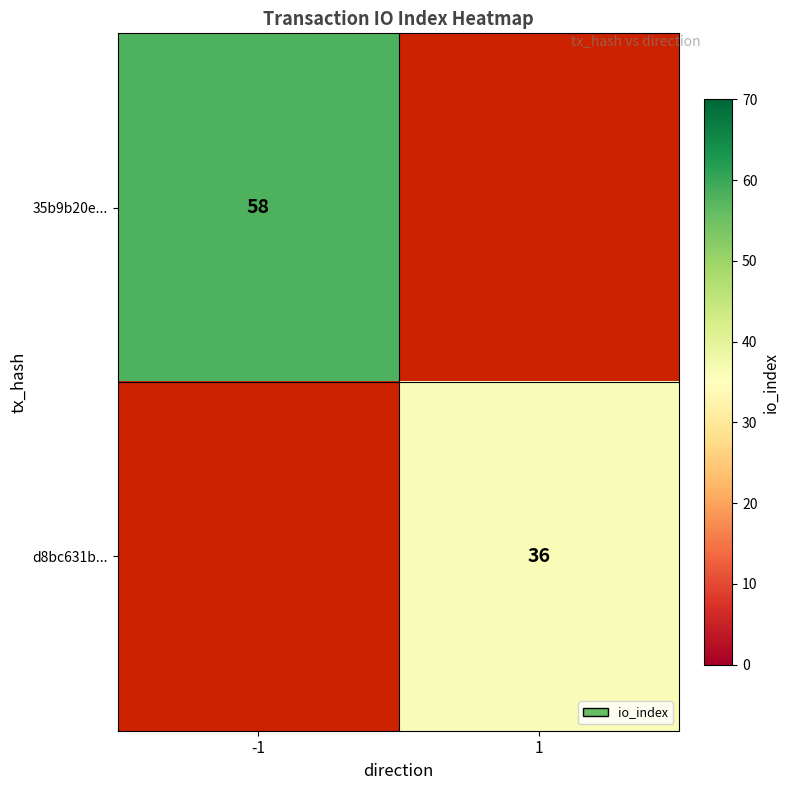

True or false: 35b9b20e... has a value of 78 at -1.

False